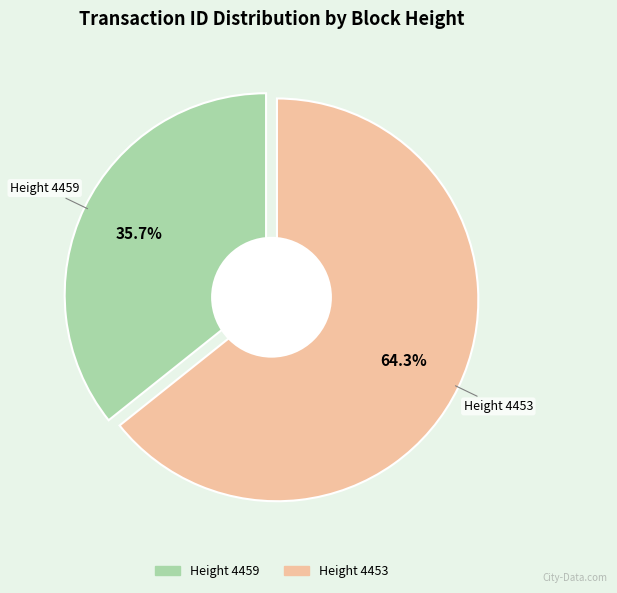

What is the ratio of the value at Height 4459 to the value at Height 4453?

0.6